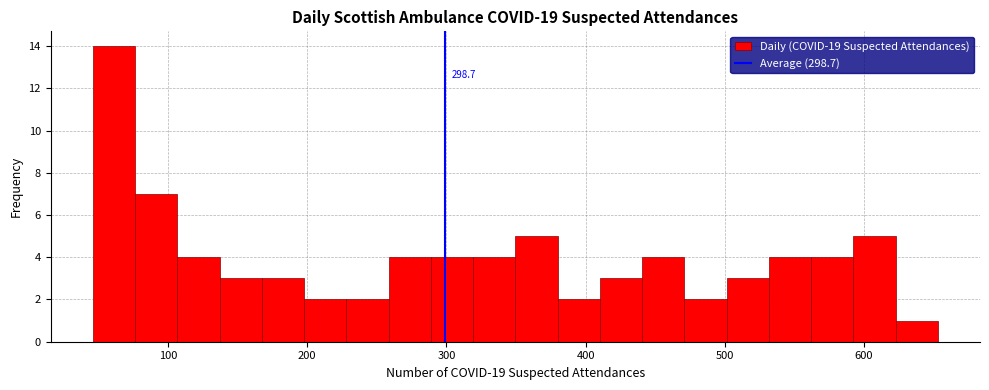

Read against the x-axis, roughly where is the centre of the tallest bar?

60